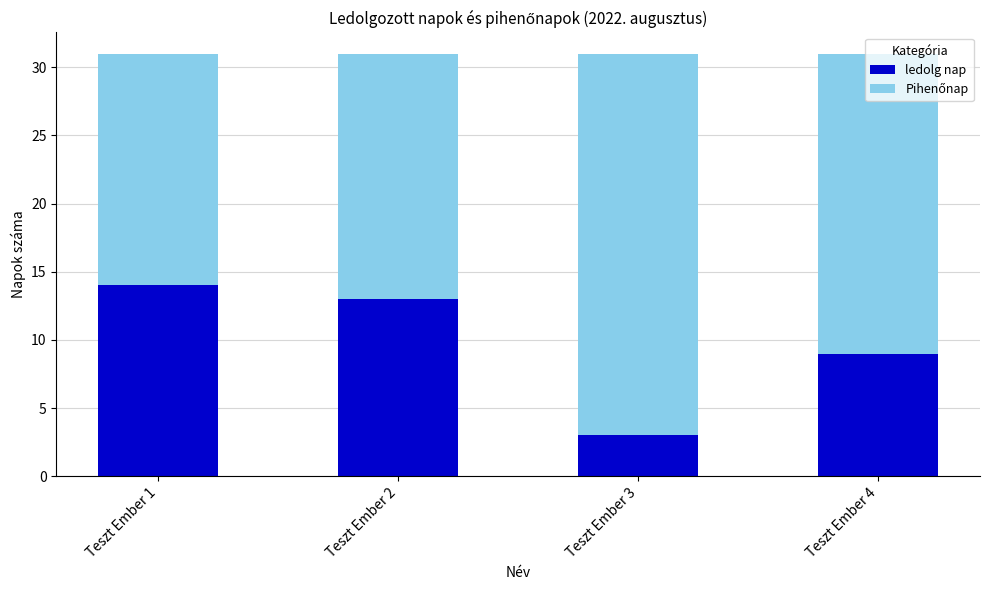

Rank the categories by ledolg nap value from lowest to highest.

Teszt Ember 3, Teszt Ember 4, Teszt Ember 2, Teszt Ember 1